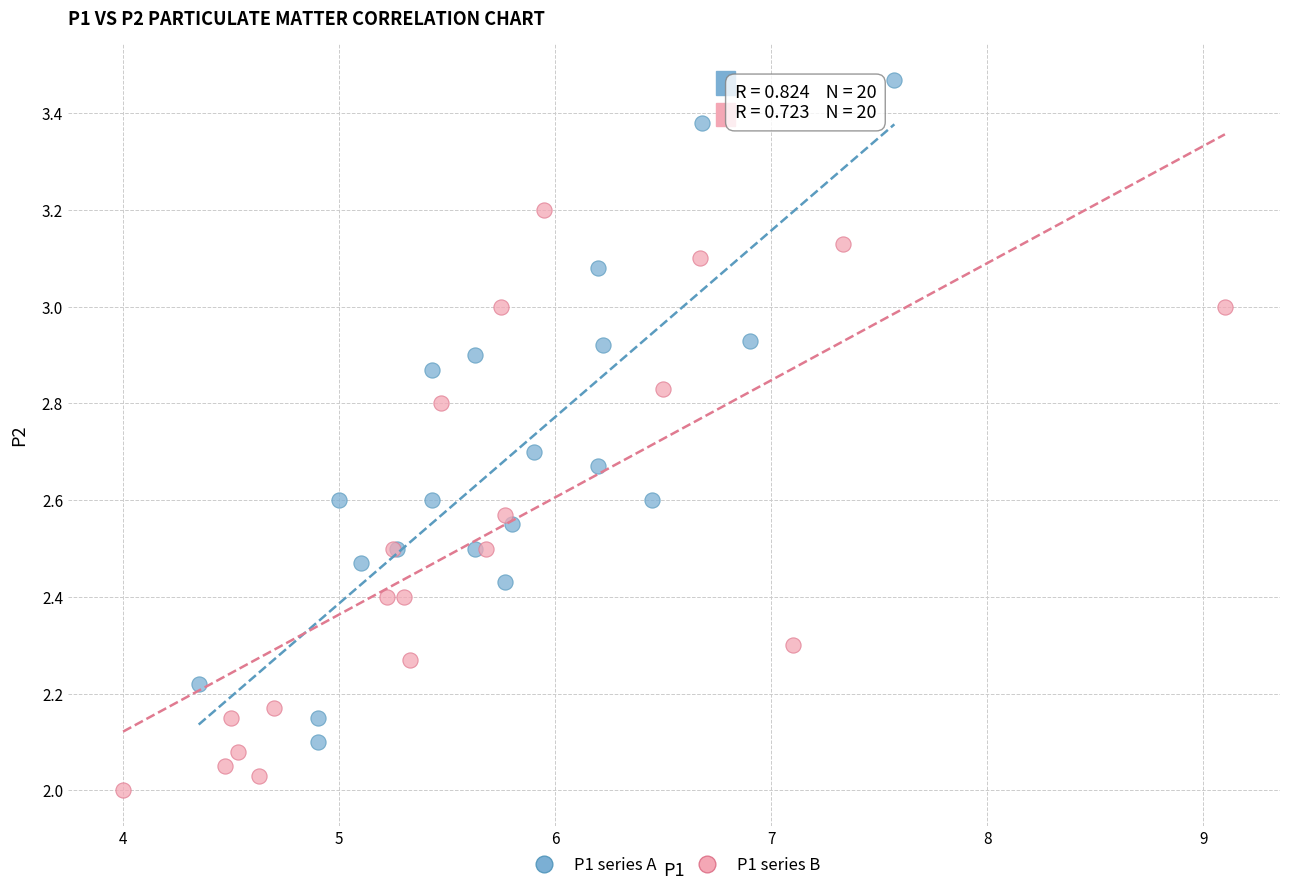

Which series contains the highest Y value?

P1 series A